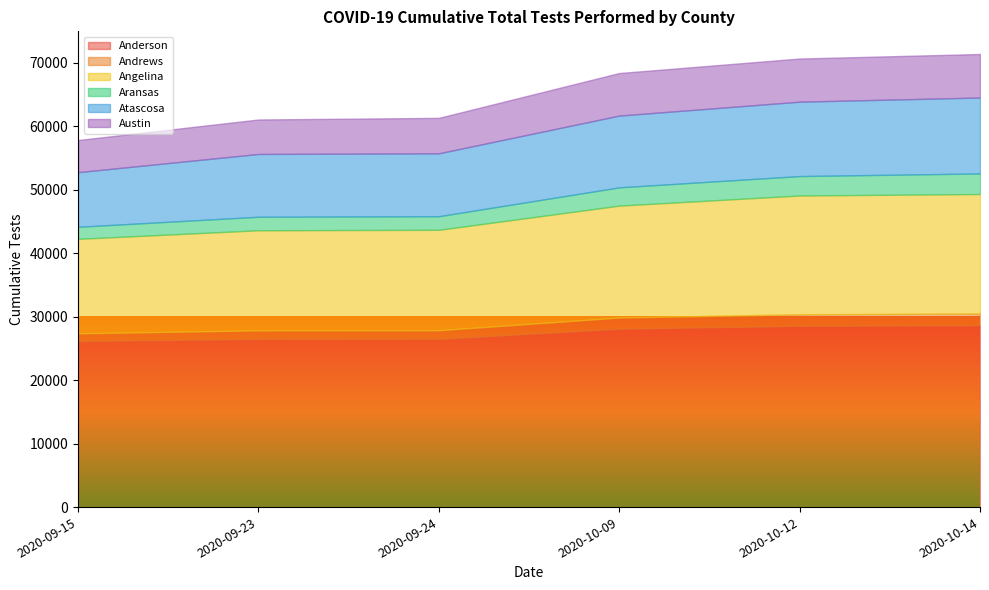

True or false: Austin has a value of 6797 at 2020-10-12.

True